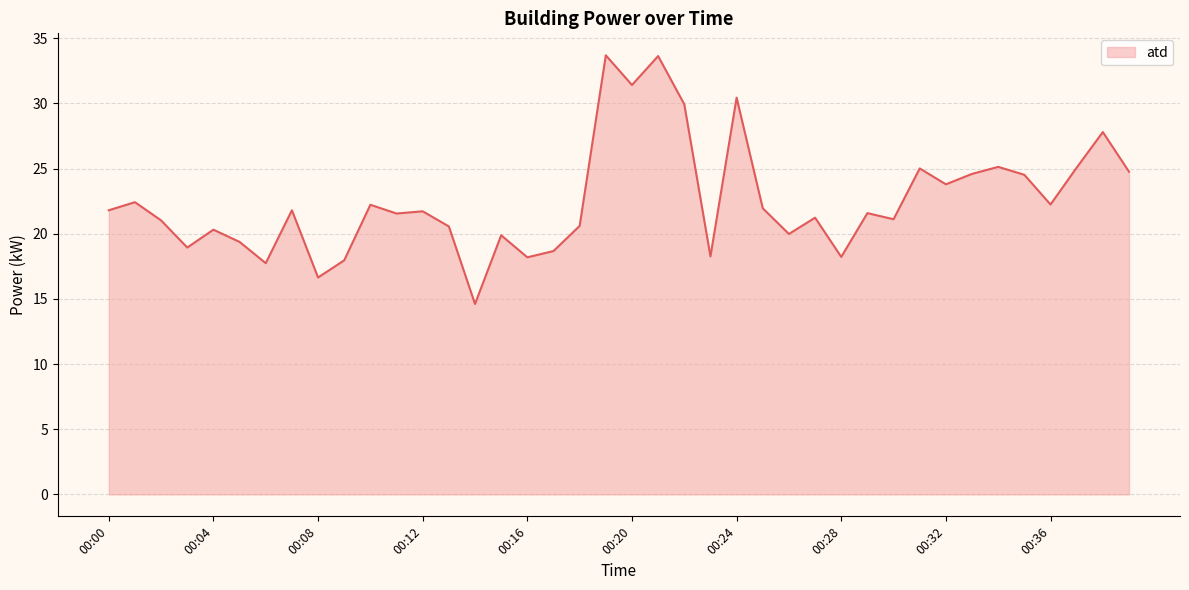

What is the greatest value displayed?

33.7